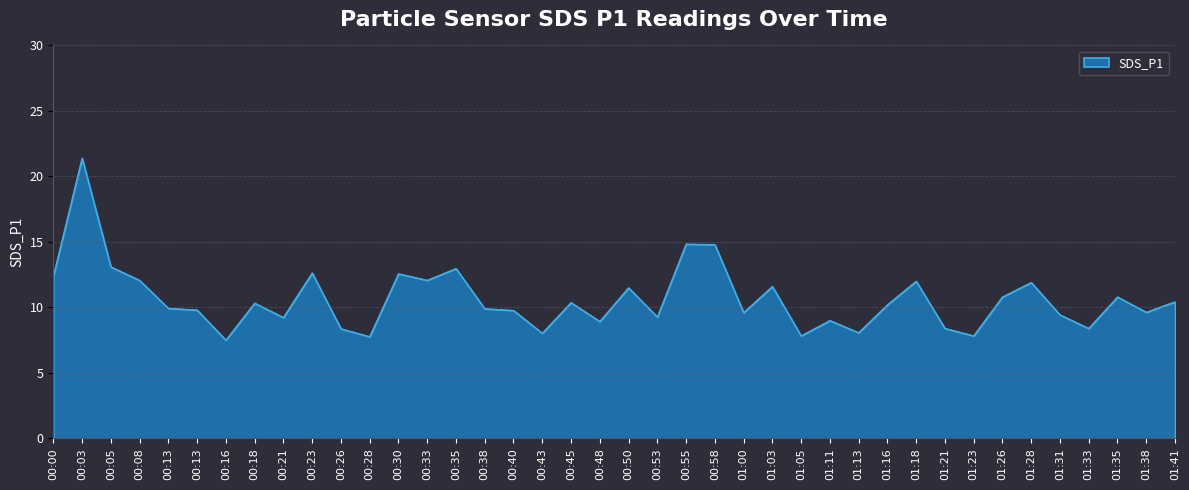

Which label corresponds to the largest value in the chart?

00:03